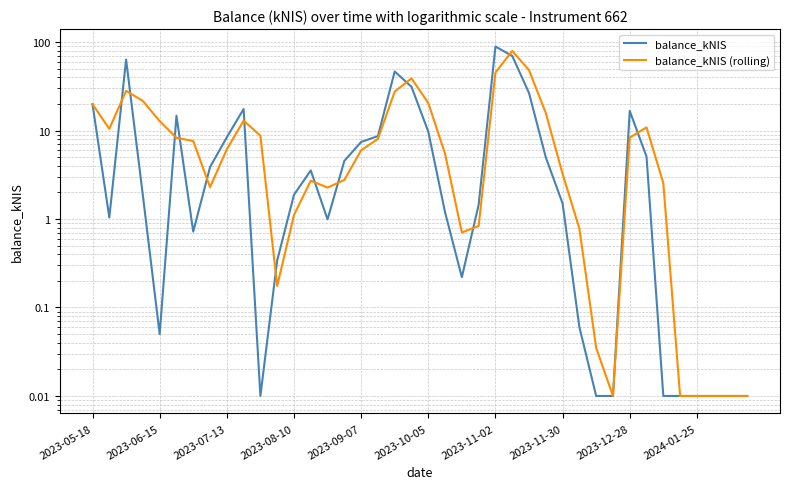

The value of balance_kNIS at 31 is 0.0. True or false?

True